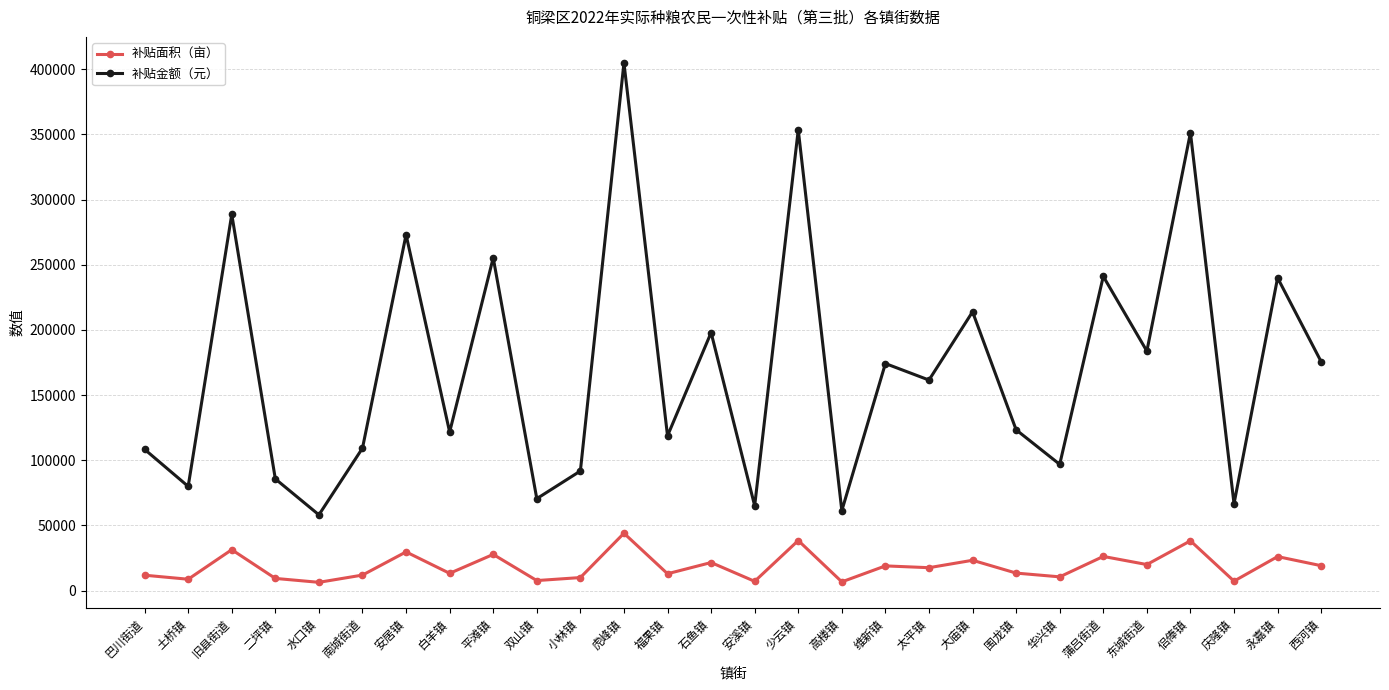

Rank the series by their average value, from highest to lowest.

补贴金额（元）, 补贴面积（亩）